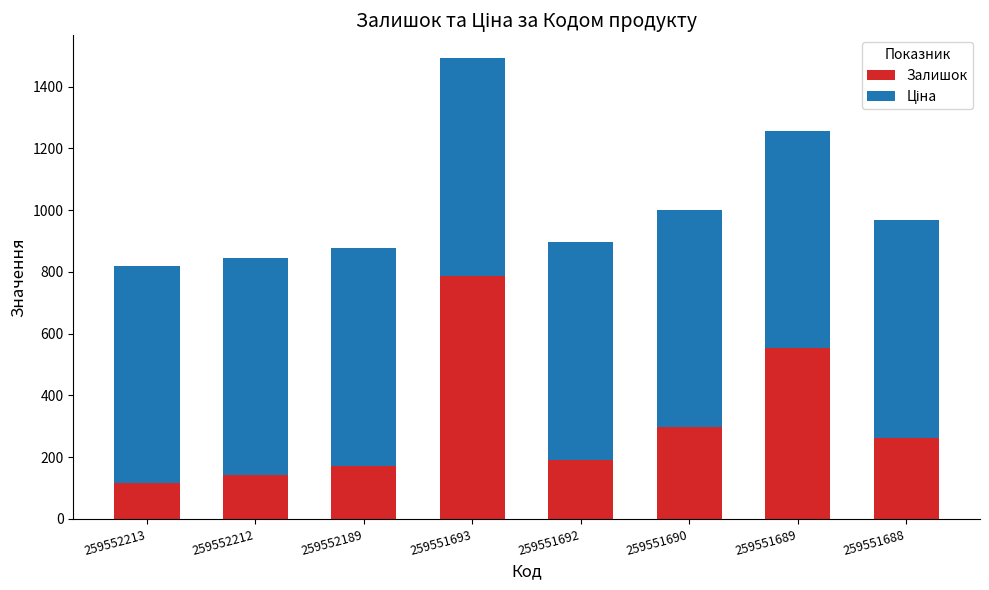

What is the maximum value for Залишок?

786.0